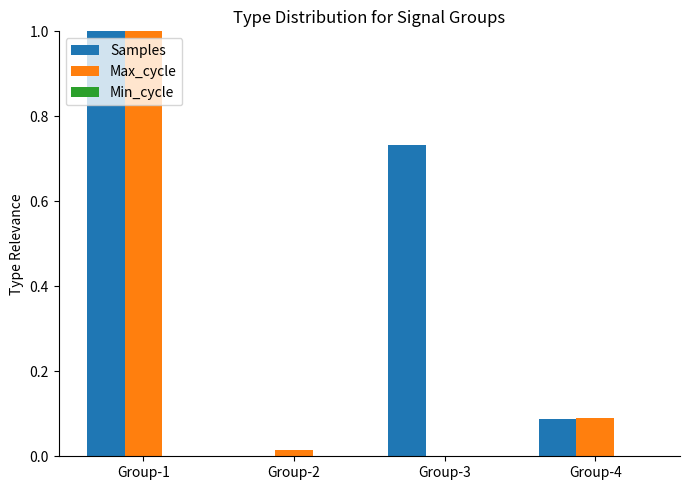

Where is Max_cycle nearest to the value 0?

Group-3